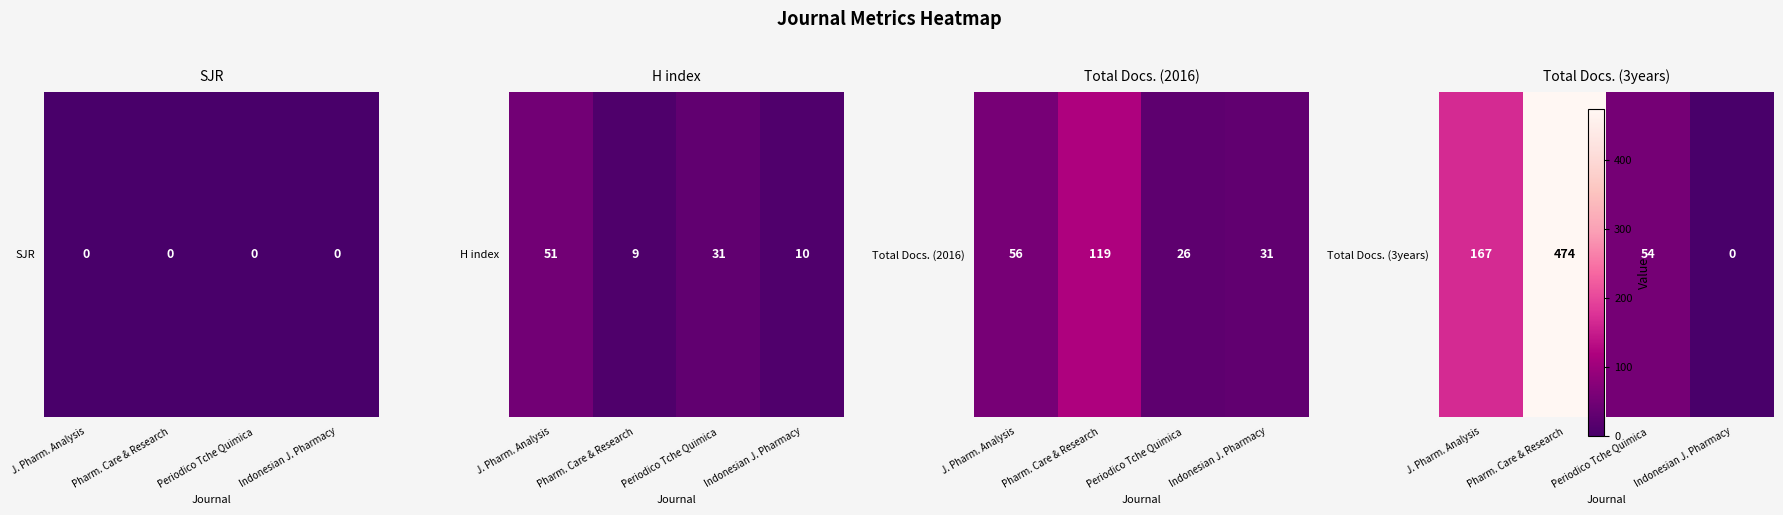

Between J. Pharm. Analysis and Pharm. Care & Research, which is larger?

Pharm. Care & Research